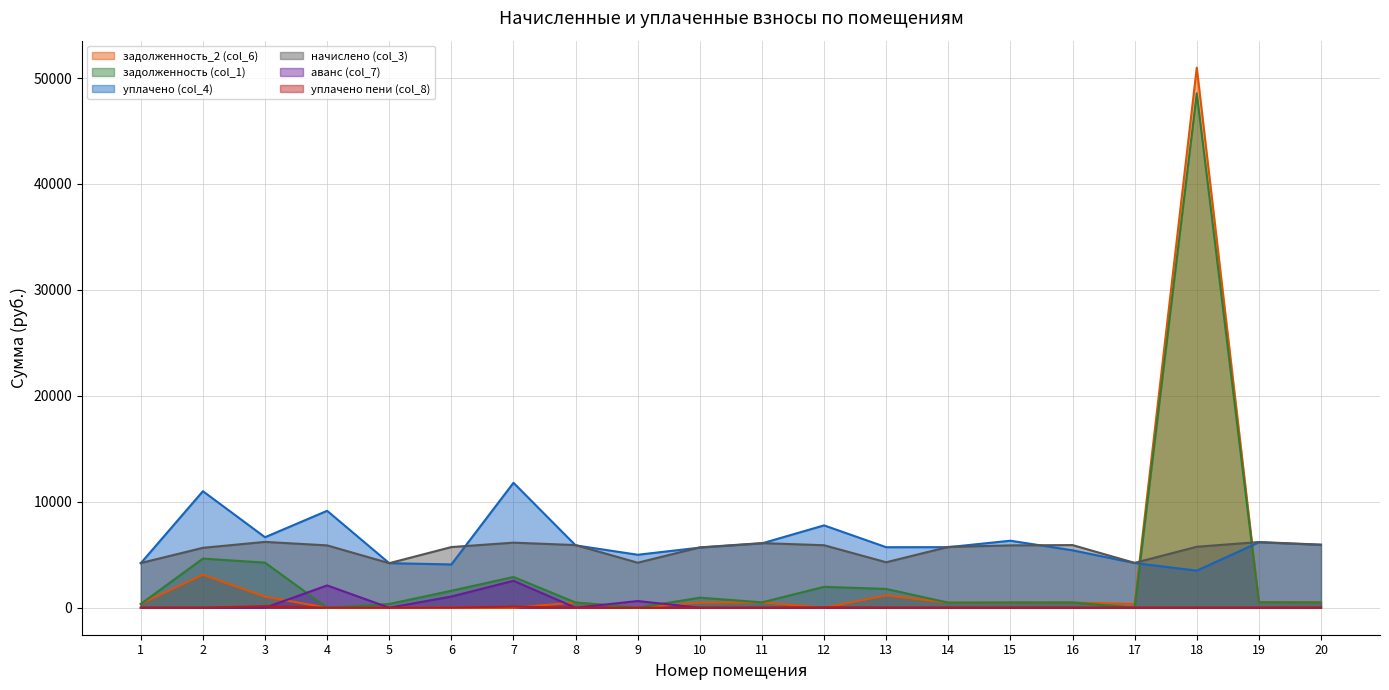

Does the chart have visible grid lines?

Yes